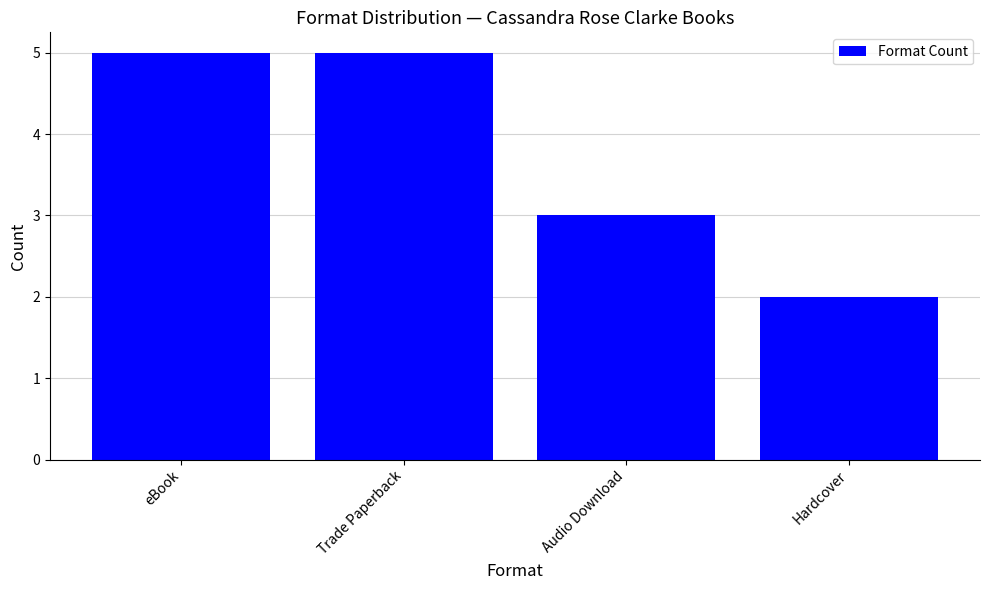

What is the label of the 3rd bar from the left?

Audio Download